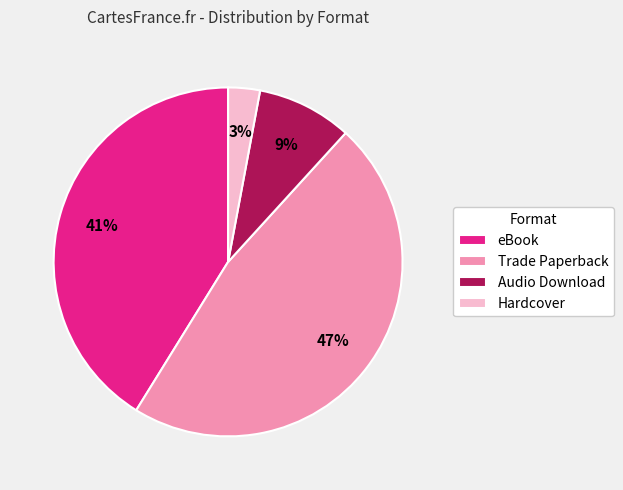

How many slices are in this pie chart?

4